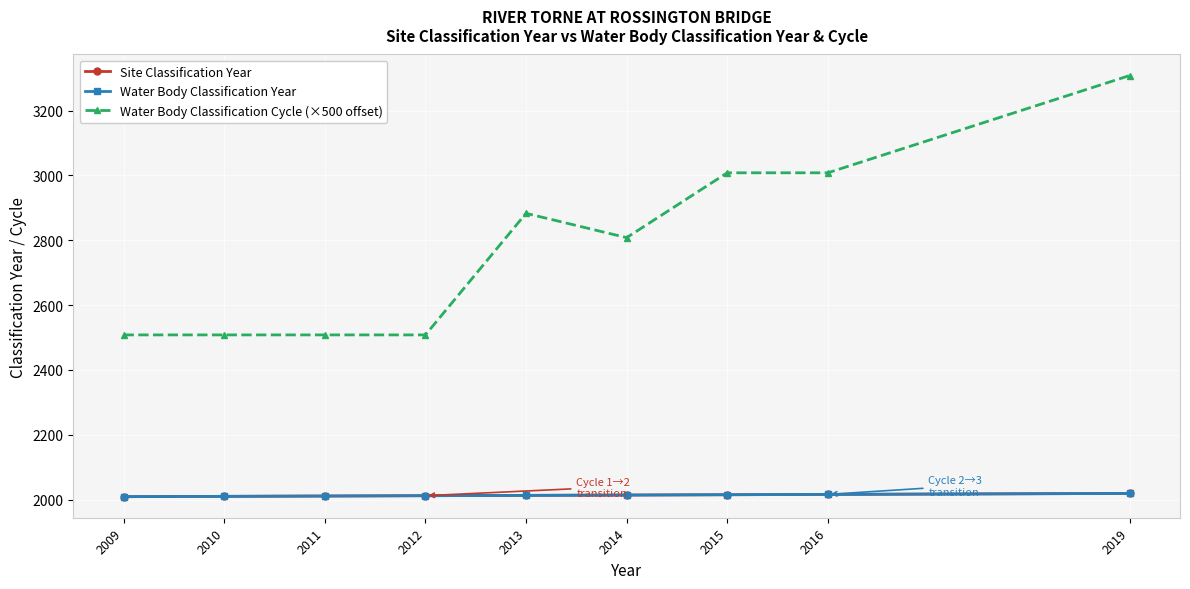

Rank the series at 2013 from lowest to highest value.

Site Classification Year, Water Body Classification Year, Water Body Classification Cycle (×500 offset)